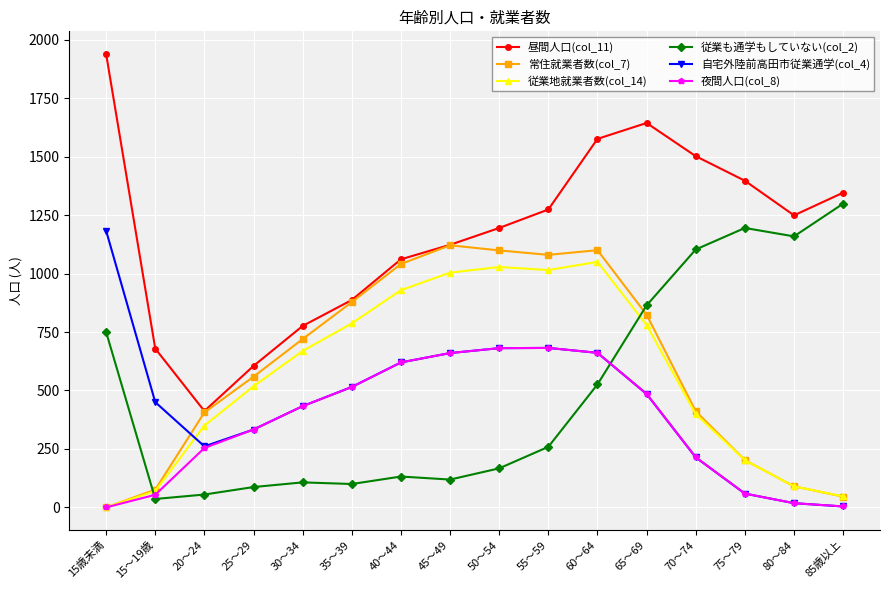

The value of 従業地就業者数(col_14) at 40～44 is 1263. True or false?

False